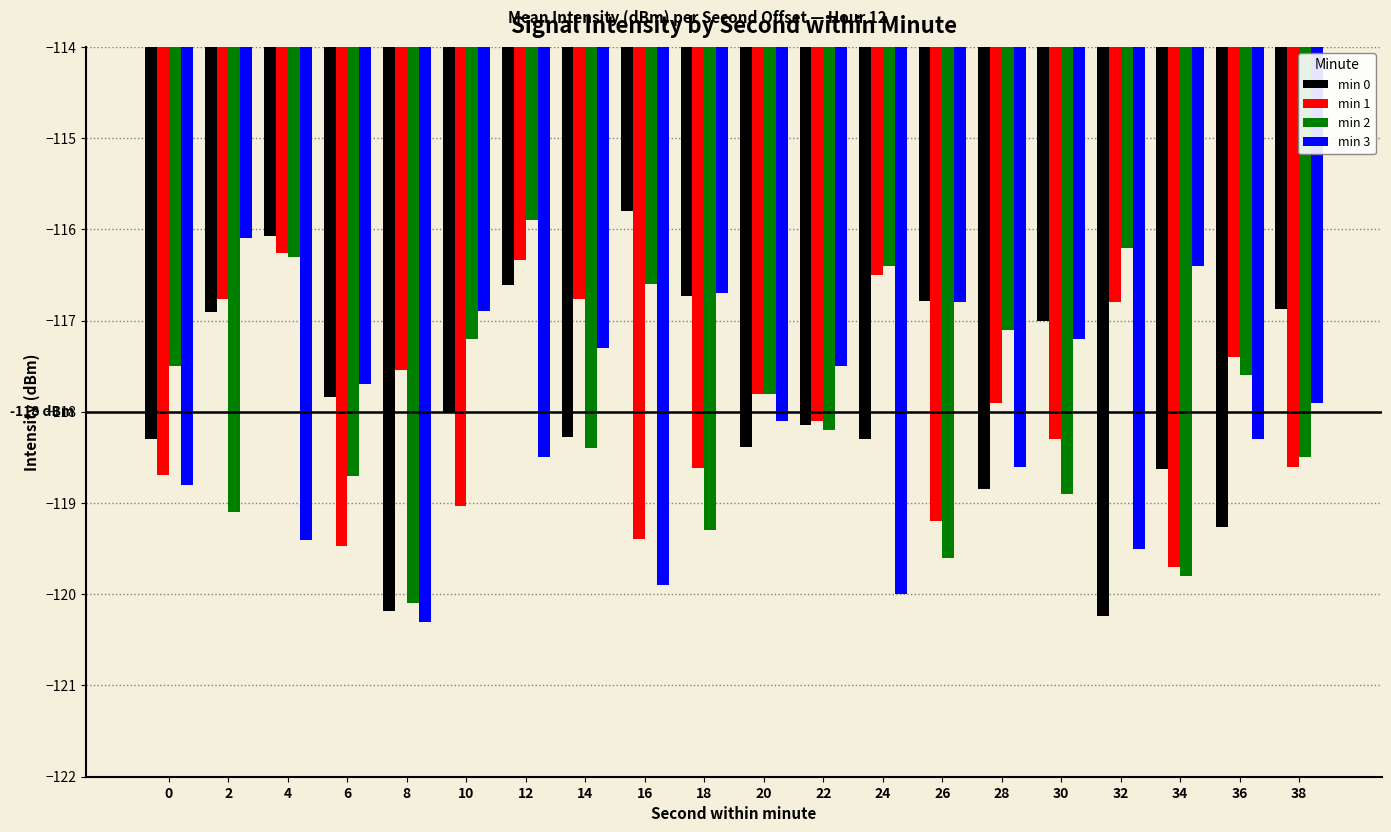

Which category has the highest value across all series?

16